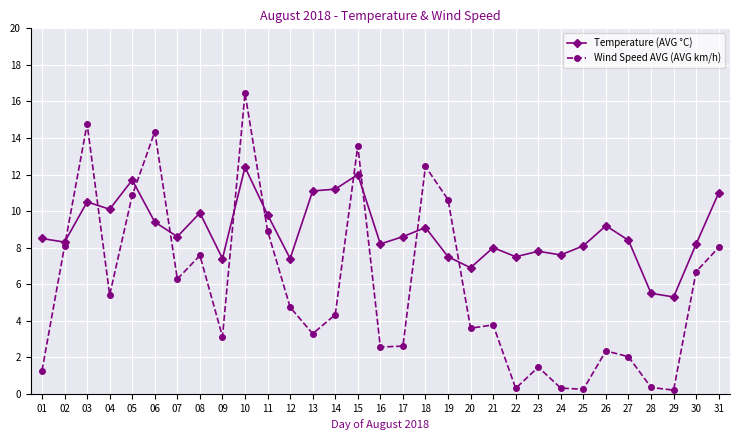

List the series in order of their overall mean, highest first.

Temperature (AVG °C), Wind Speed AVG (AVG km/h)